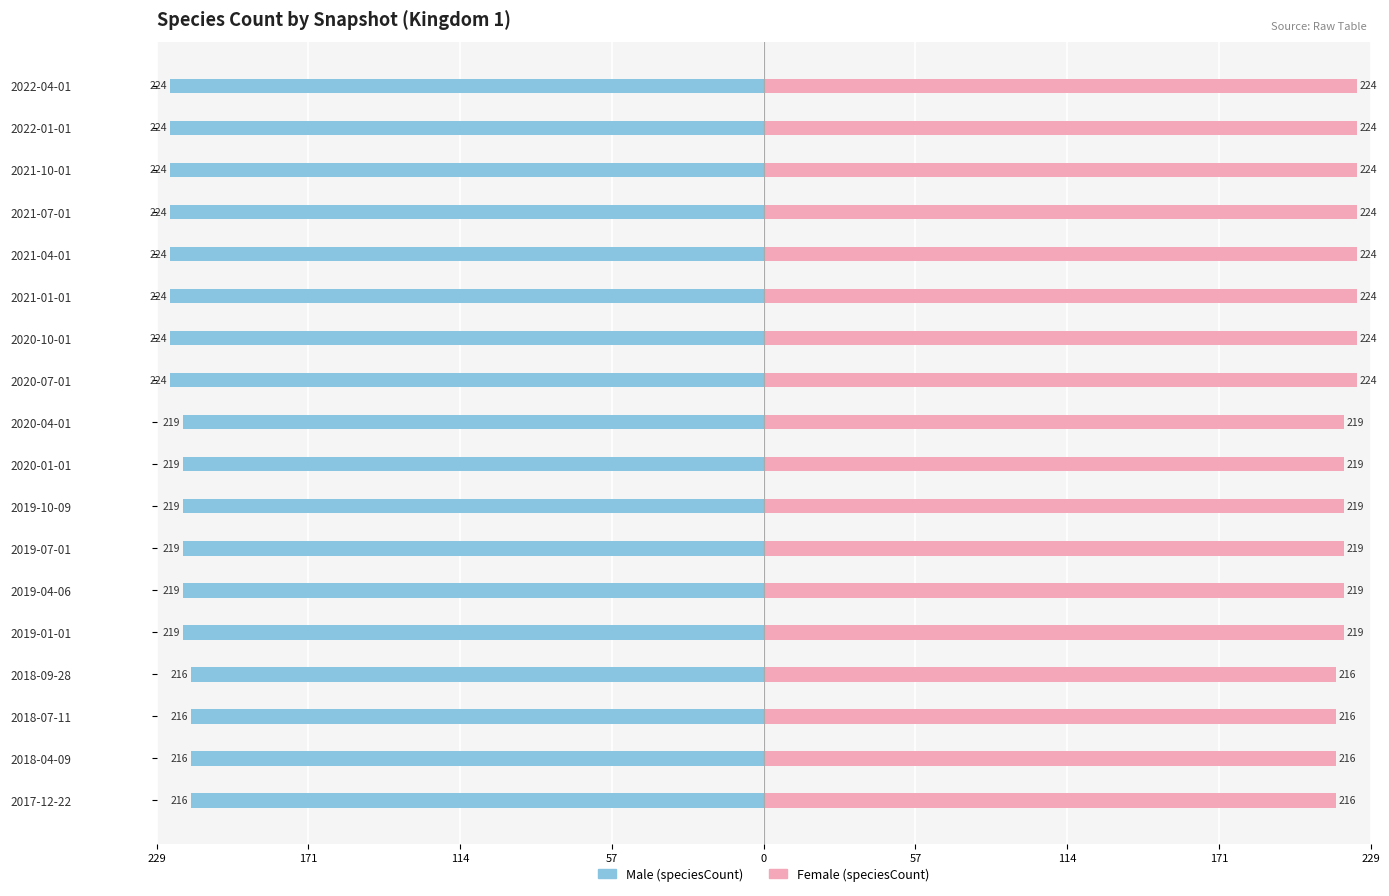

True or false: Female (speciesCount) has a value of 224 at 2021-04-01.

True